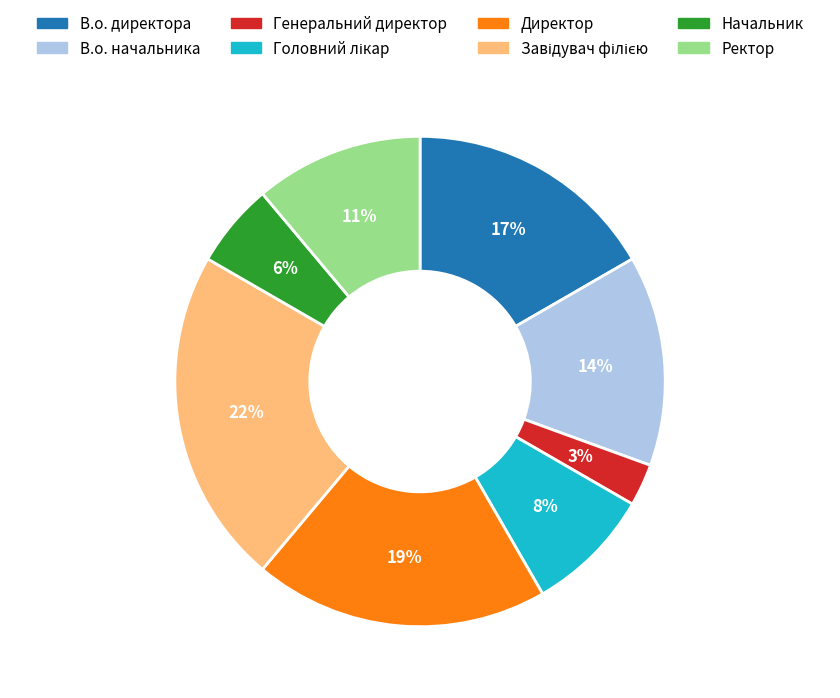

Is there any slice that represents more than half of the pie?

No